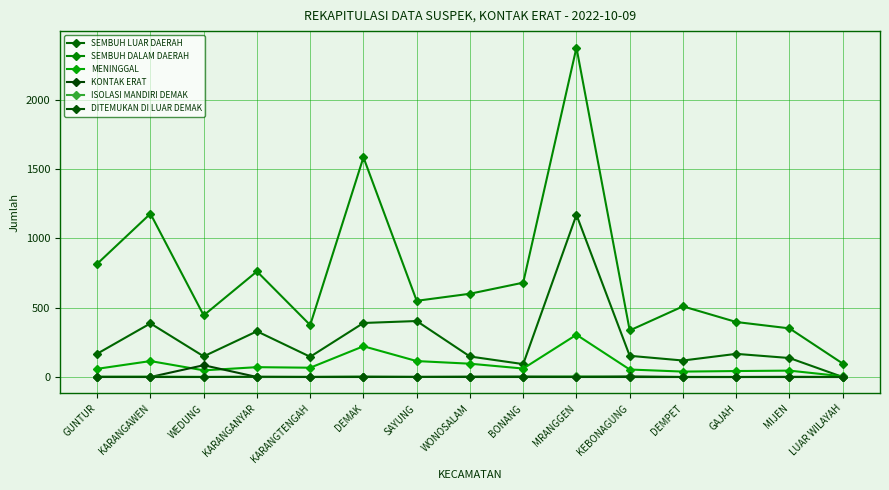

List the labels in order of DITEMUKAN DI LUAR DEMAK value, largest first.

KARANGANYAR, SAYUNG, GUNTUR, KARANGAWEN, WEDUNG, KARANGTENGAH, DEMAK, WONOSALAM, BONANG, MRANGGEN, KEBONAGUNG, DEMPET, GAJAH, MIJEN, LUAR WILAYAH